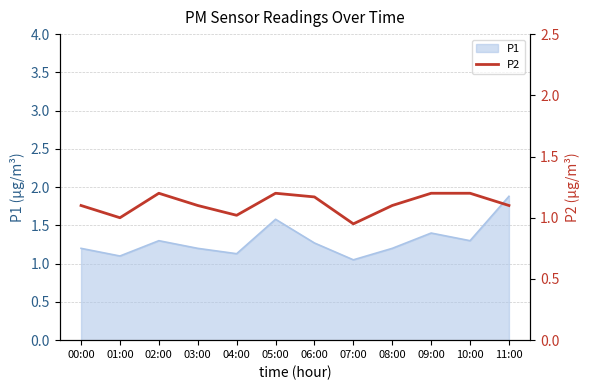

What is the average value?

1.1